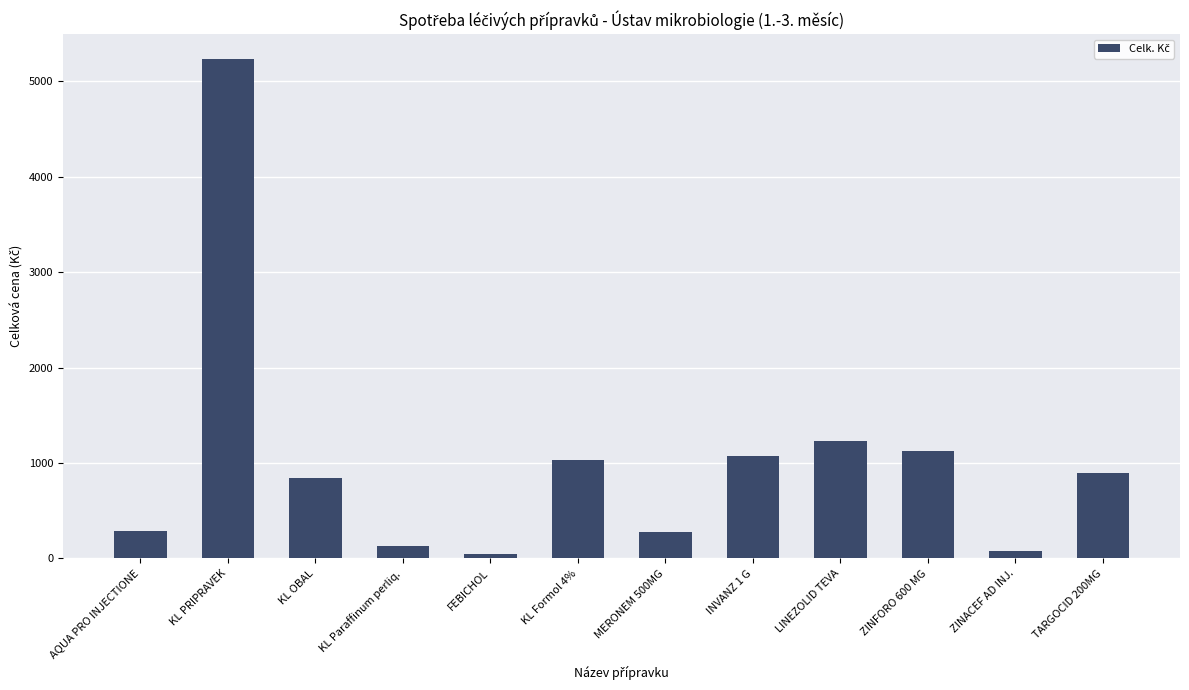

Does the chart contain stacked bars?

No